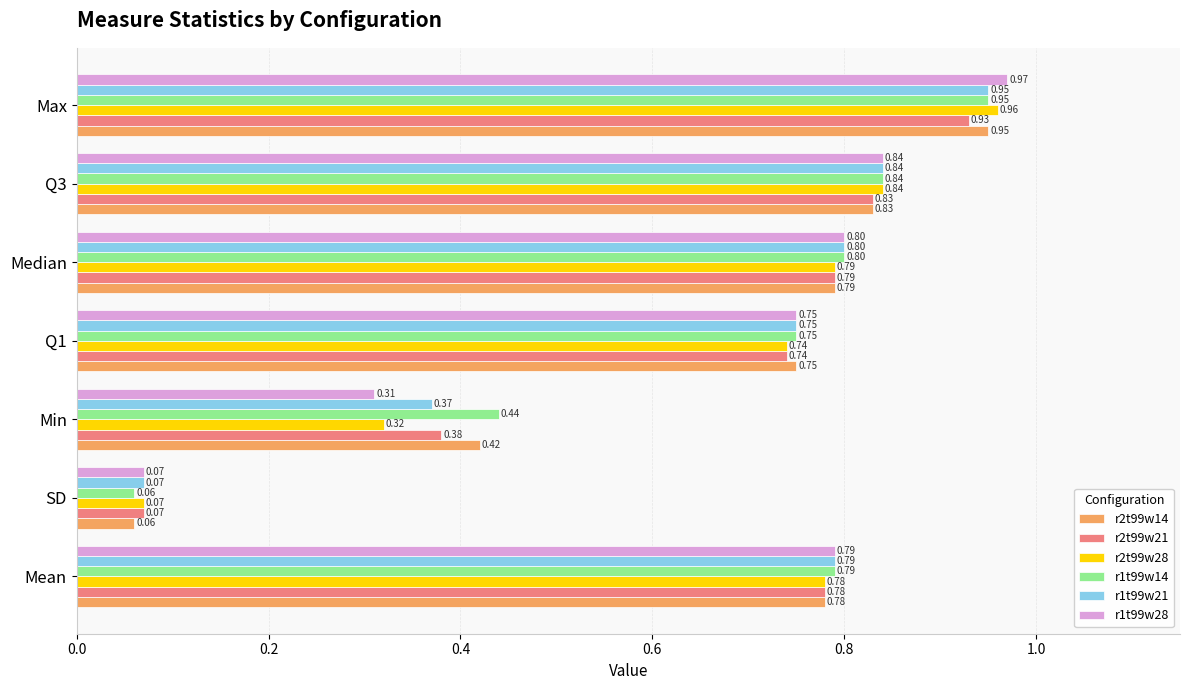

What is the average value of the r2t99w21 series?

0.6